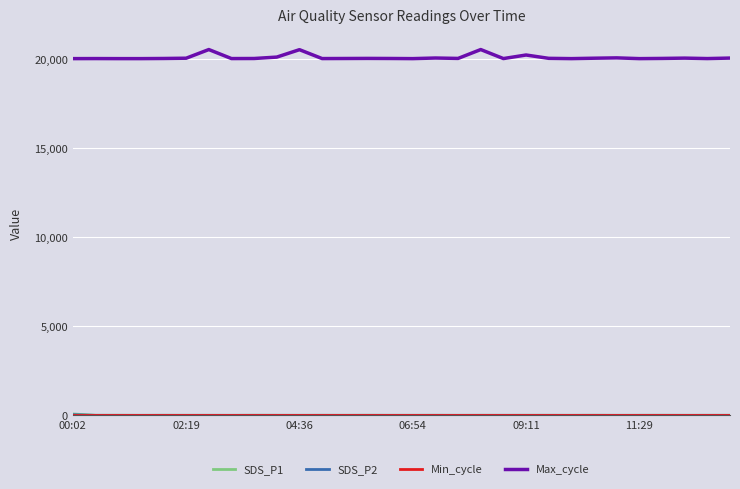

How many lines are shown in the chart?

4